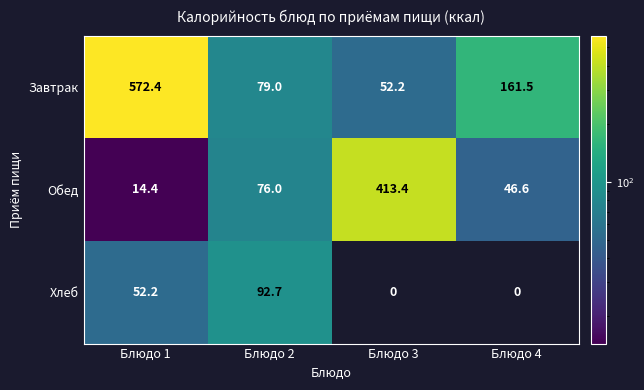

Which series has the largest range (max minus min)?

Завтрак